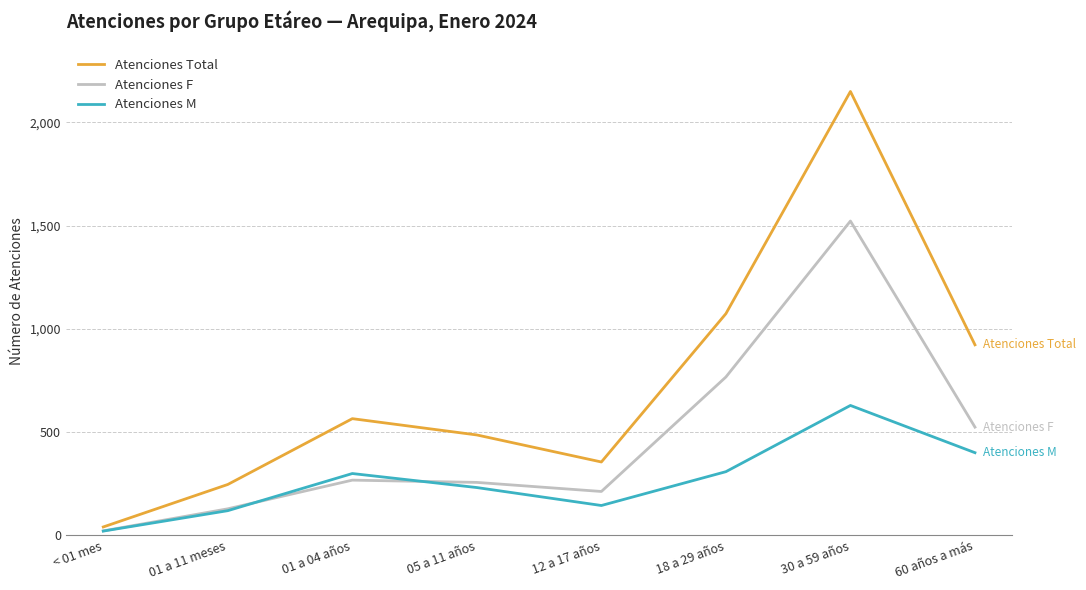

What is the approximate value of Atenciones F at < 01 mes, to the nearest 10?

20